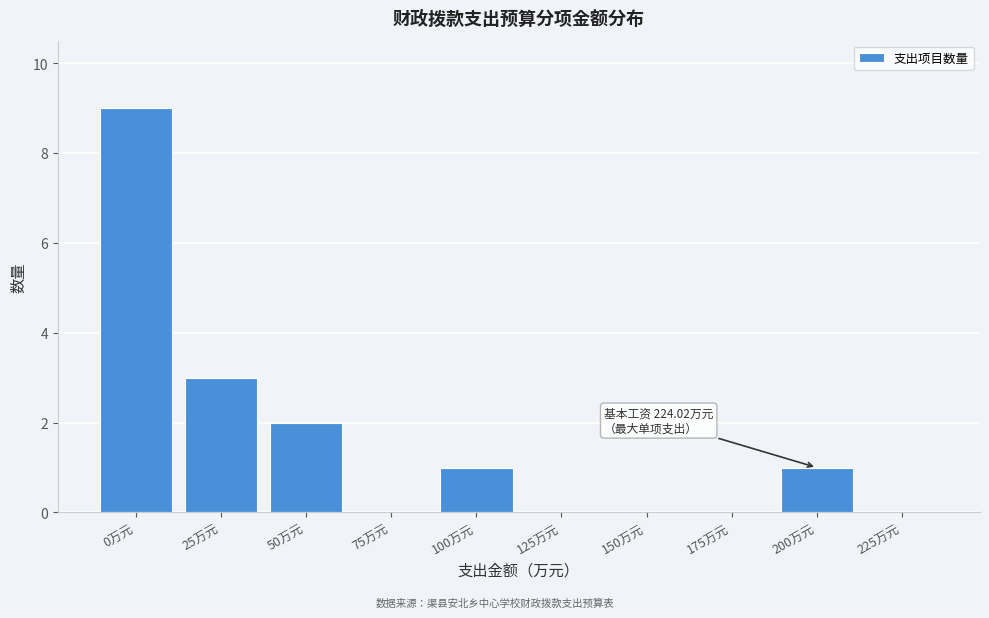

Reading left to right, extract all data points from this chart.

0万元=9	25万元=3	50万元=2	75万元=0	100万元=1	125万元=0	150万元=0	175万元=0	200万元=1	225万元=0